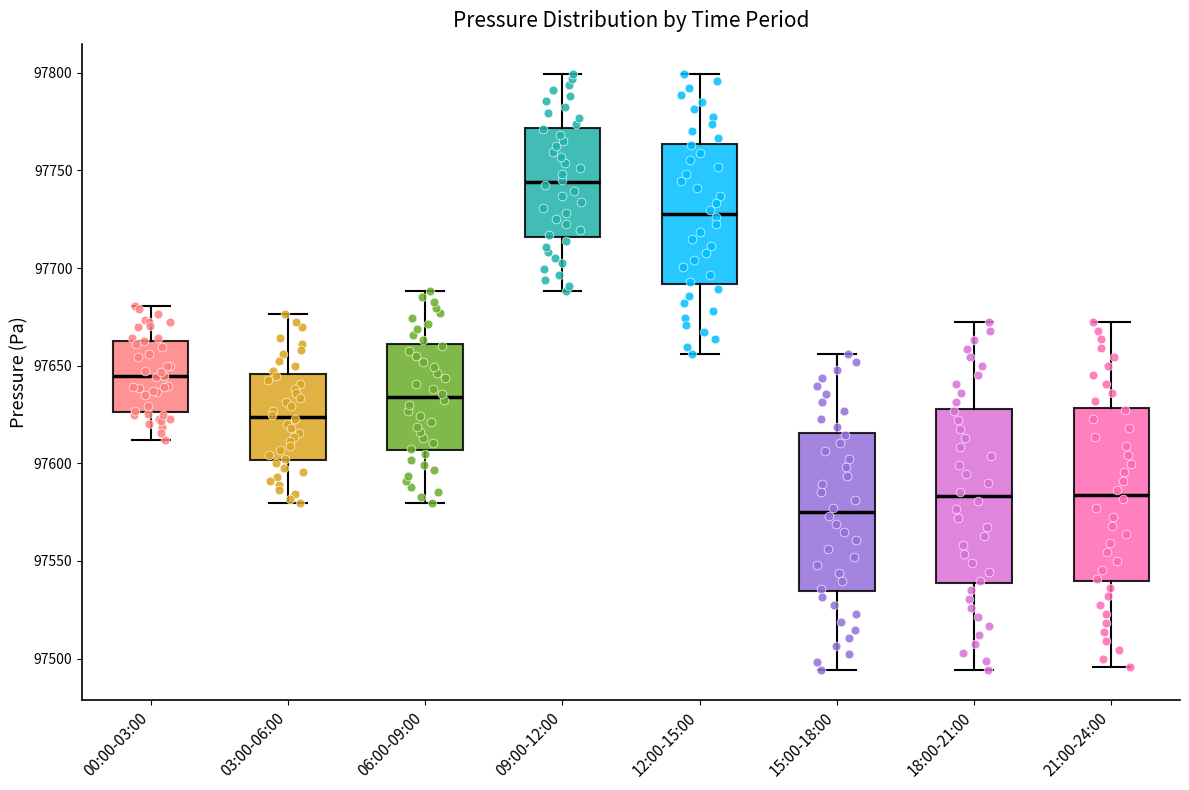

Where does the median line of the box for 21:00-24:00 sit on the y-axis? The values are not printed on the chart, so give them approximately, as read against the axis.

97585